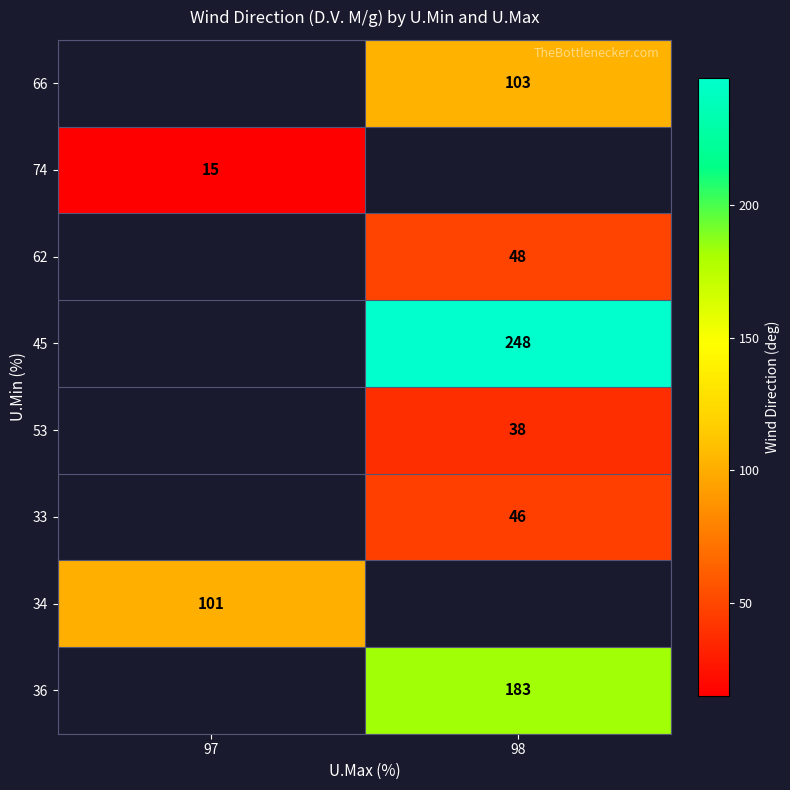

The 33 series shows 46 at 98. True or false?

True